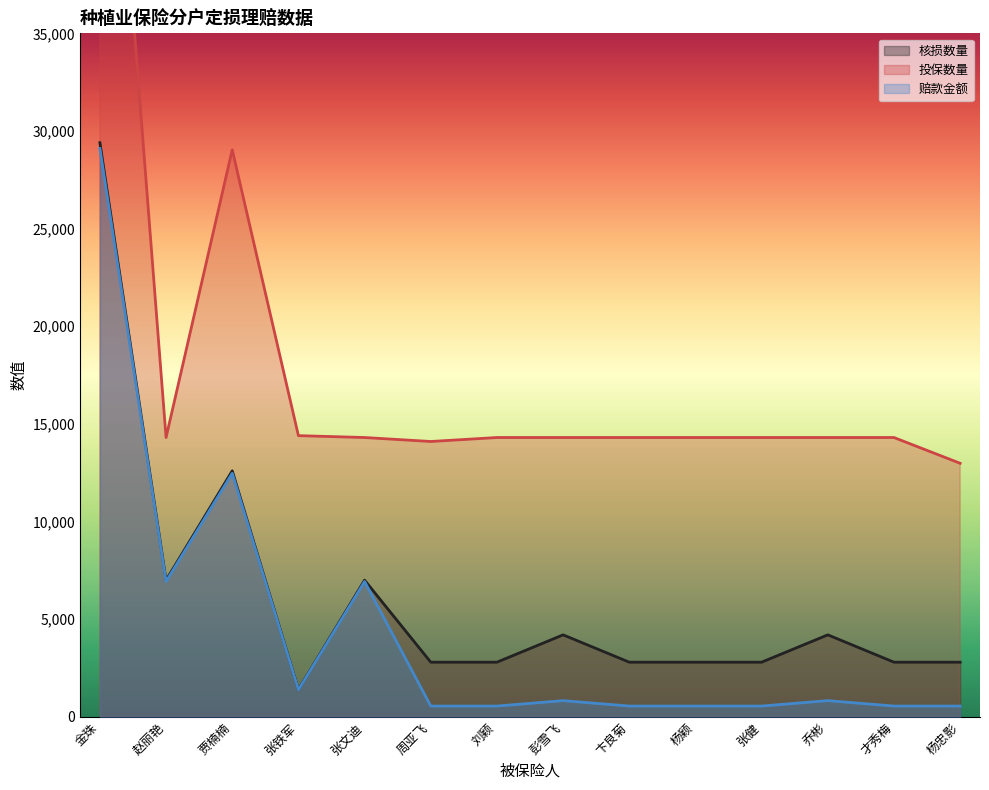

What is the label of the 13th point from the right?

赵丽艳